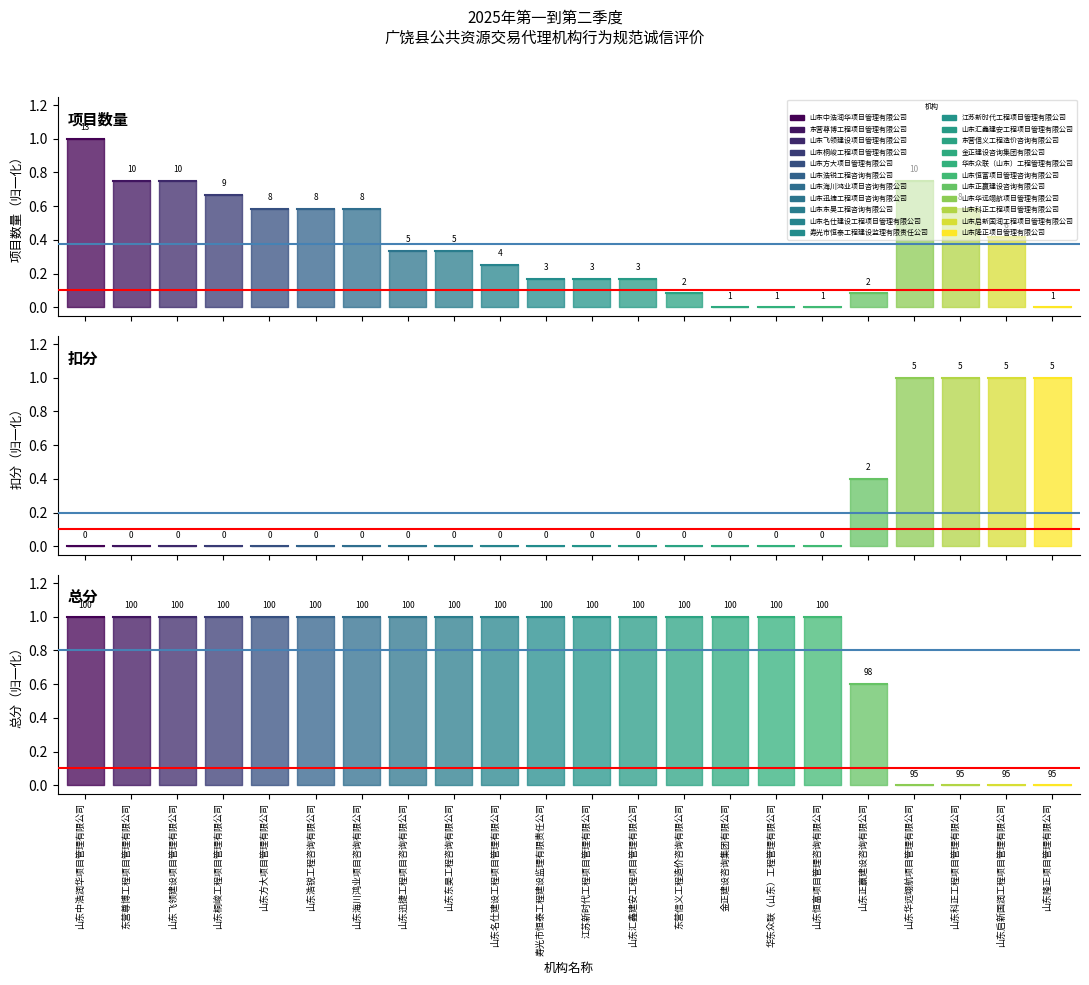

Read the 均值 value at 东营尊博工程项目管理有限公司.

0.8